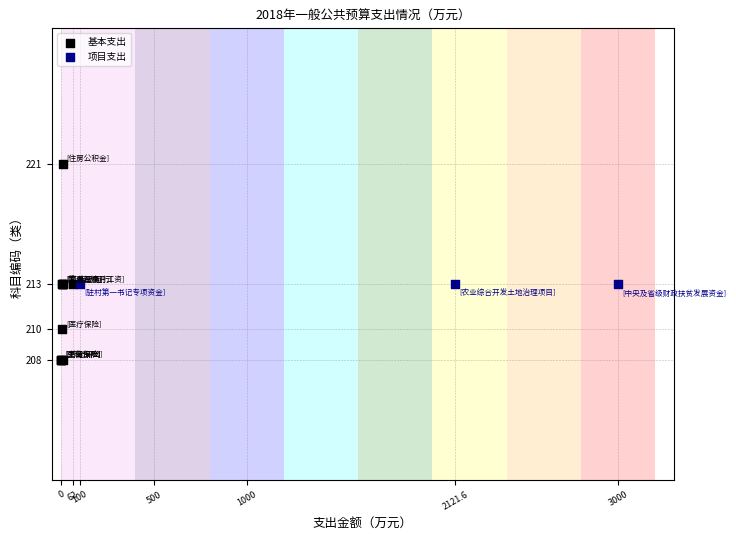

Which series reaches the maximum Y coordinate?

基本支出